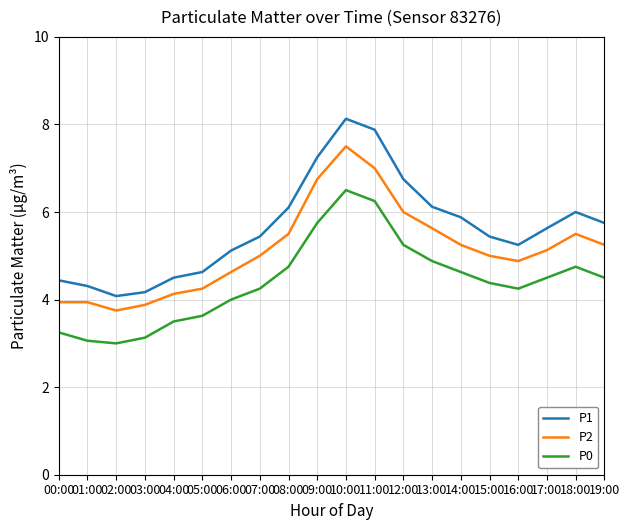

The P1 series shows 8.3 at 15:00. True or false?

False